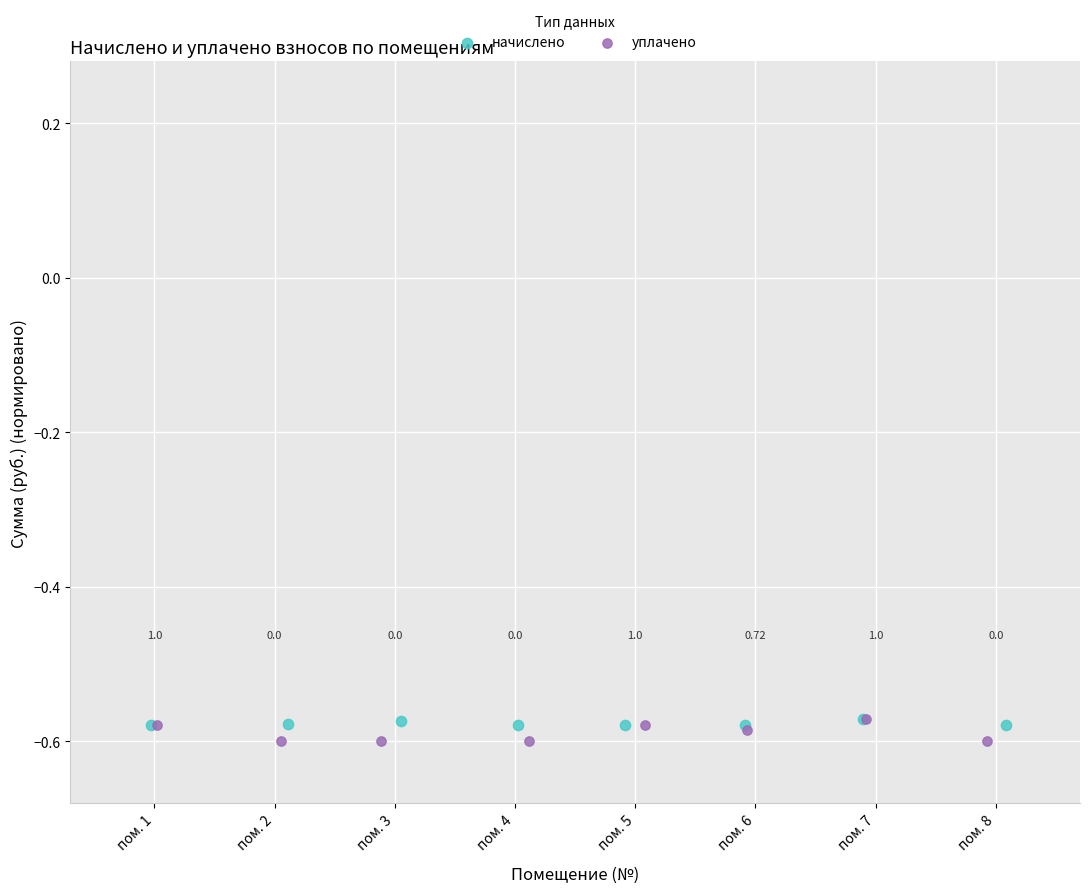

Which series has the largest Y range (max minus min)?

уплачено